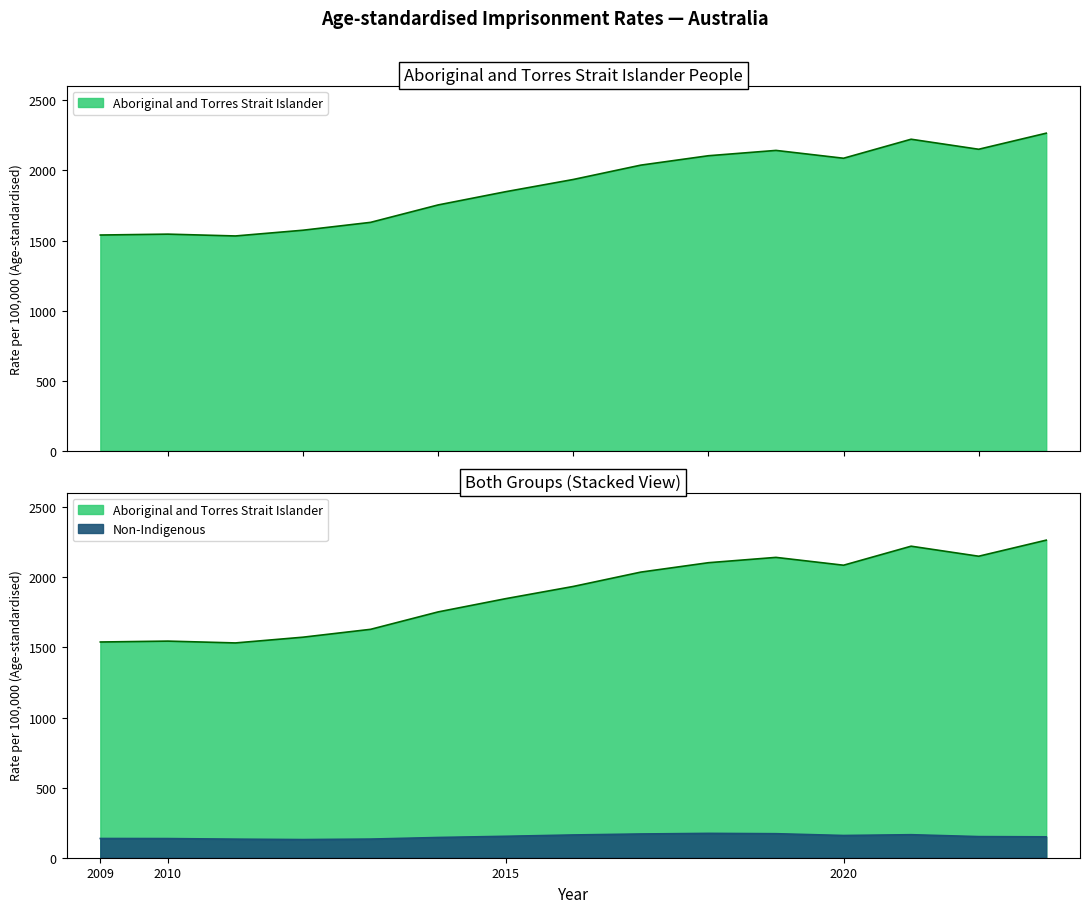

What is the value of the Non-Indigenous point at the 6th from the left?

144.4